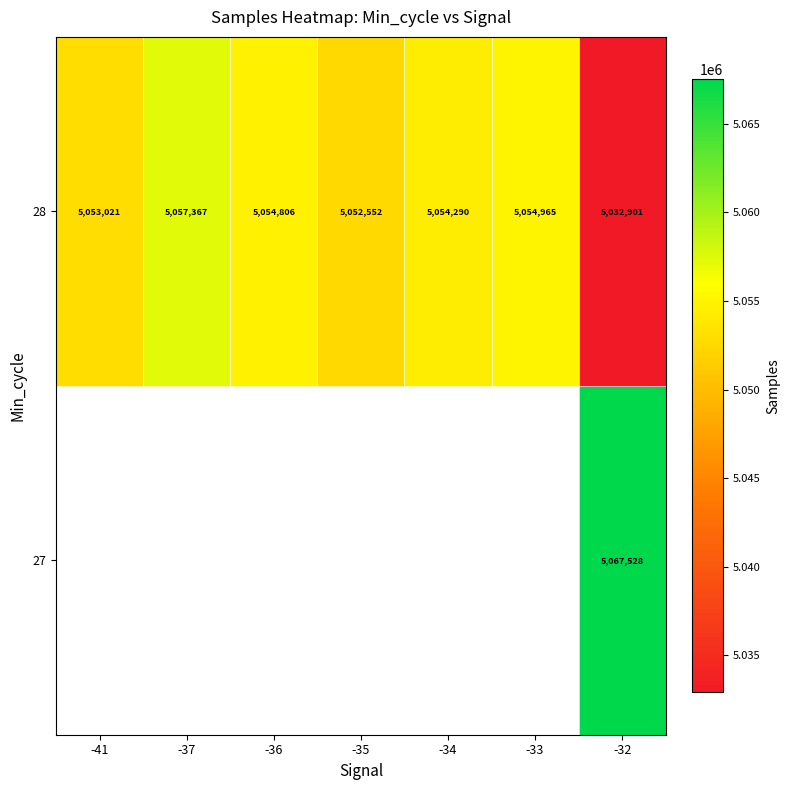

True or false: 28 has a value of 5053021 at -41.

True